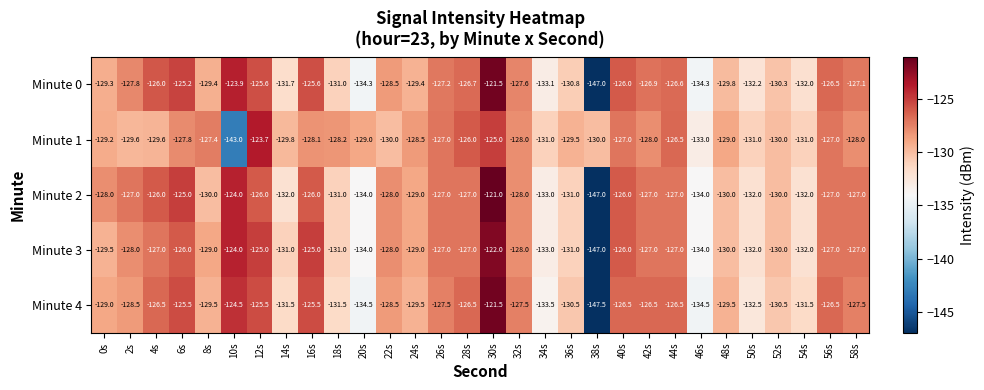

What is the sum of the Minute 4 values at 58s and 36s?

-258.0